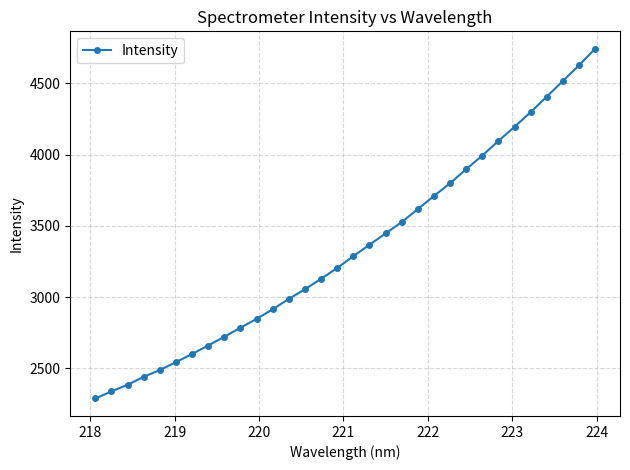

What is the sum of all values?

106911.2